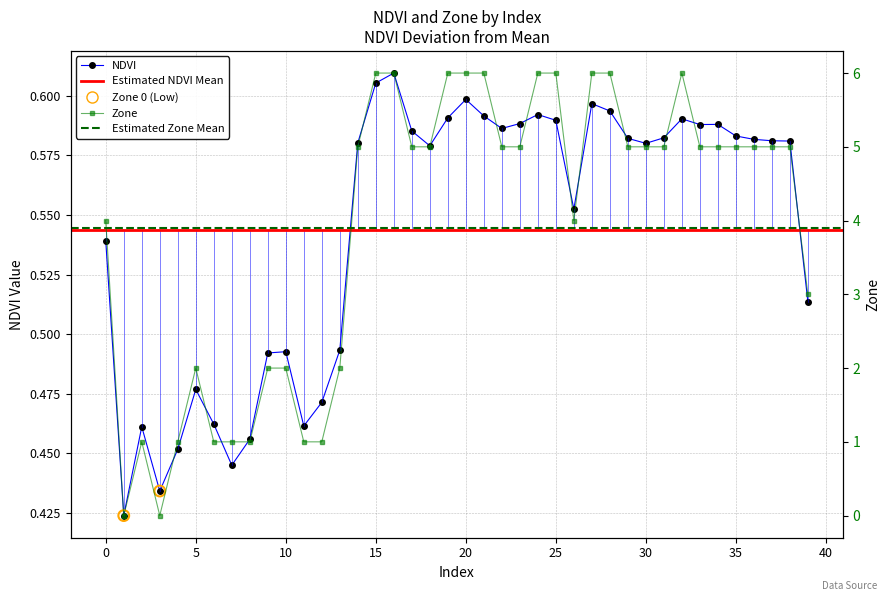

Which series has the widest spread of Y values?

Zone